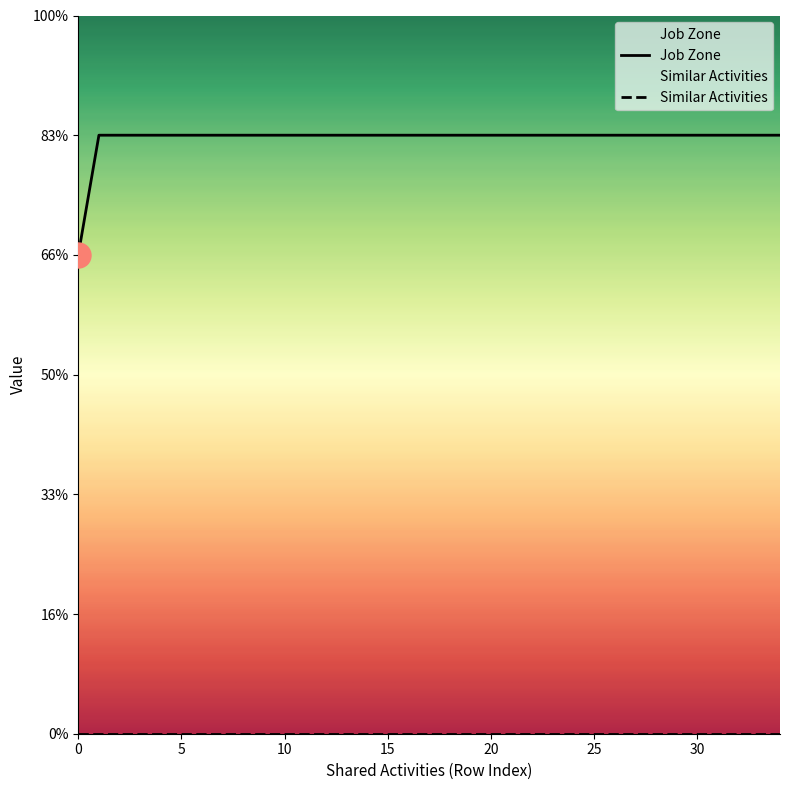

Which has a higher value, 20 or 10?

20